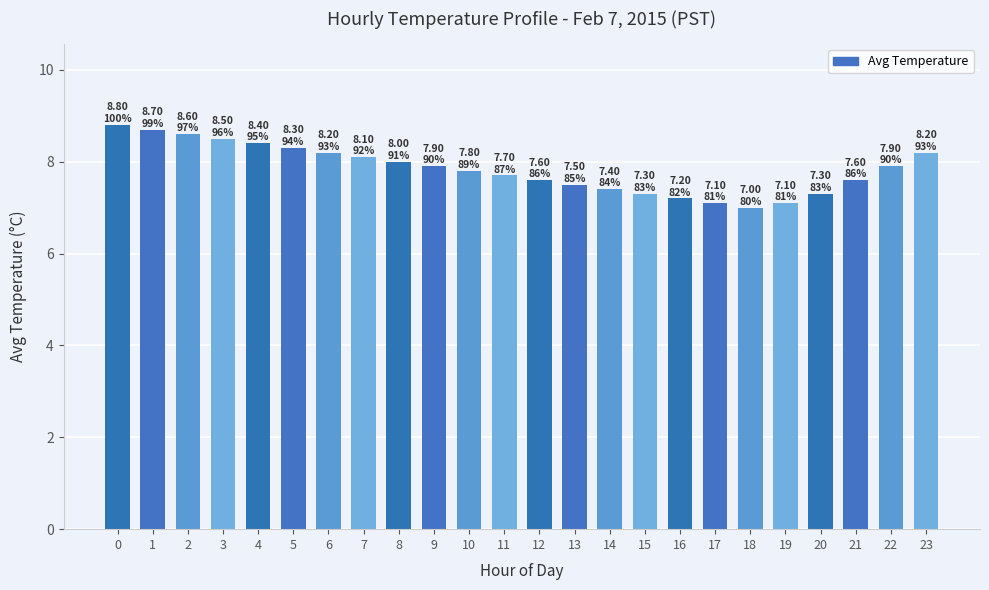

What is the ratio of the value at 22 to the value at 14?

1.1